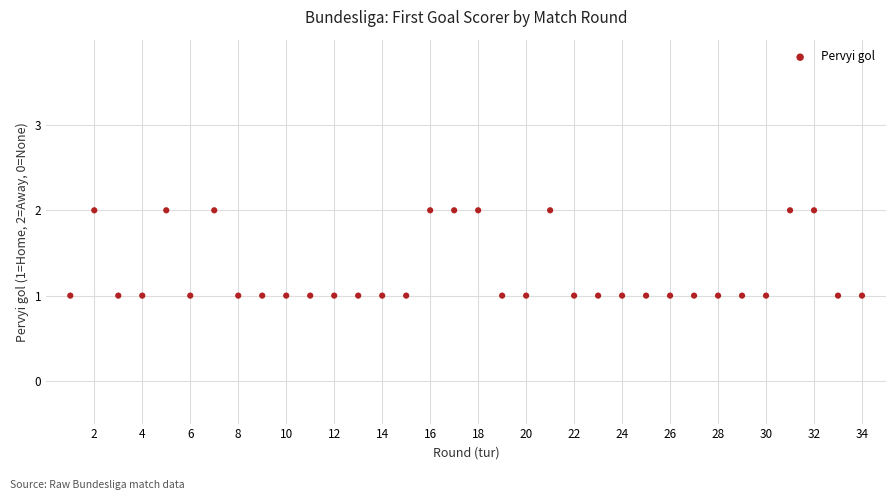

What is the range of X values (max minus min)?

33